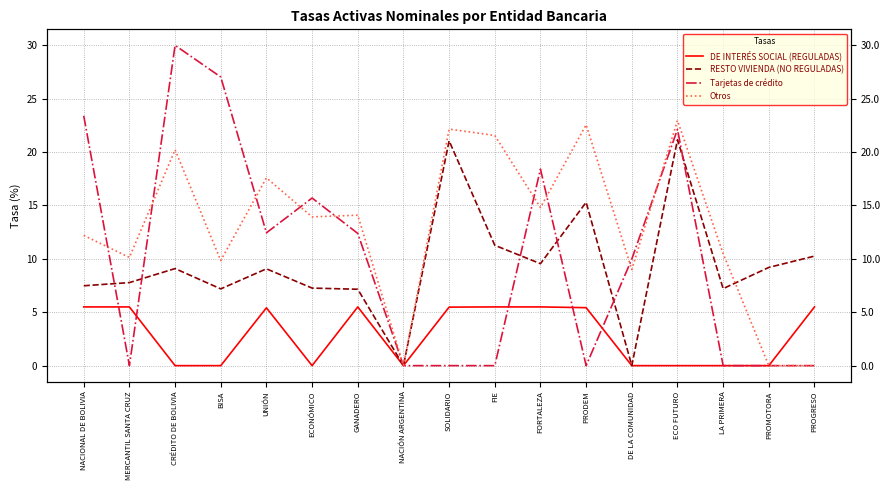

What is the label of the 12th point from the right?

ECONÓMICO